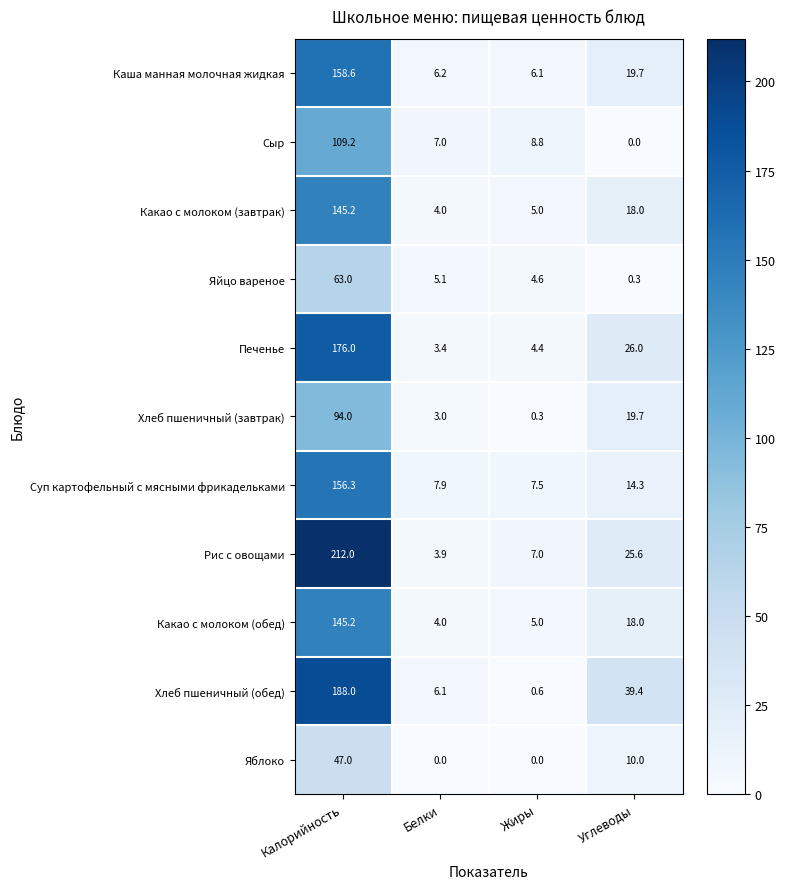

How many series are shown in this chart?

11